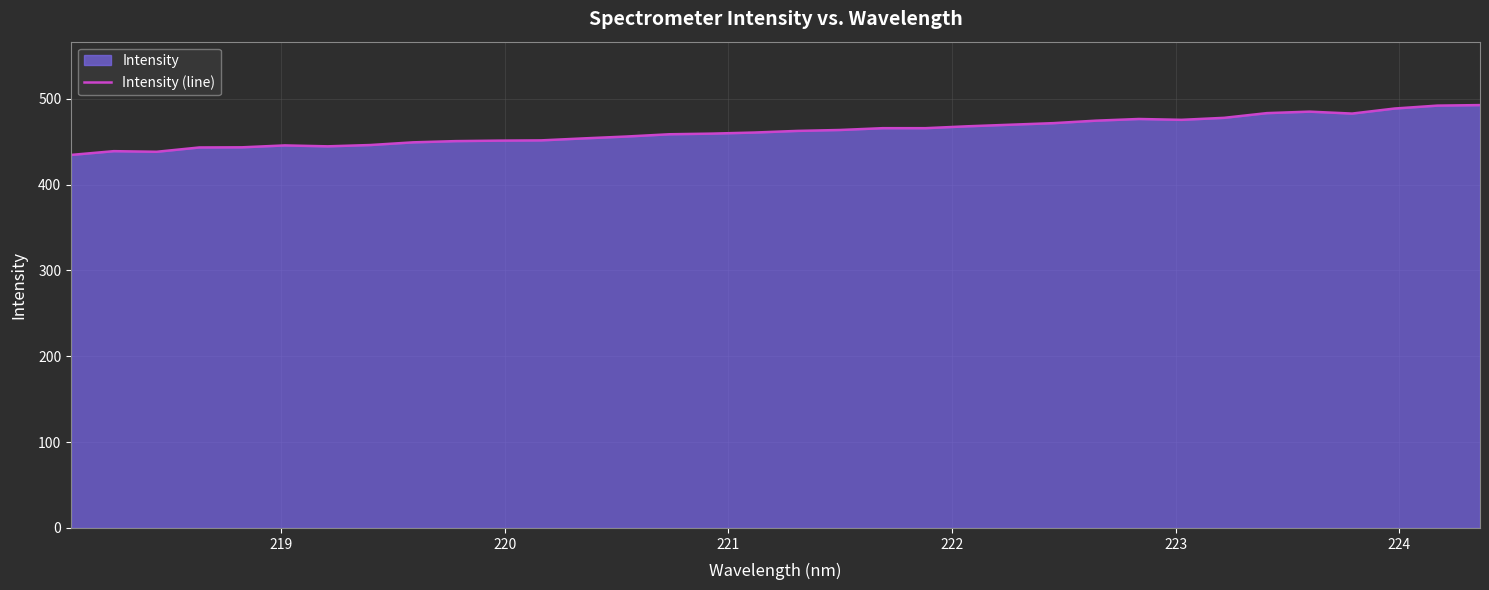

What is the maximum value shown in the chart?

492.7